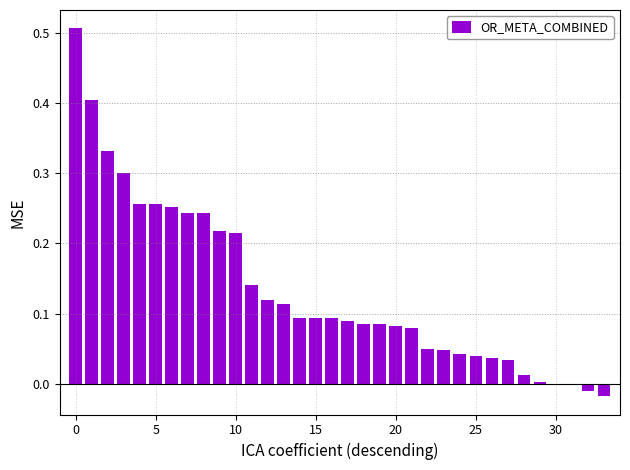

What is the sum of all values?

4.5